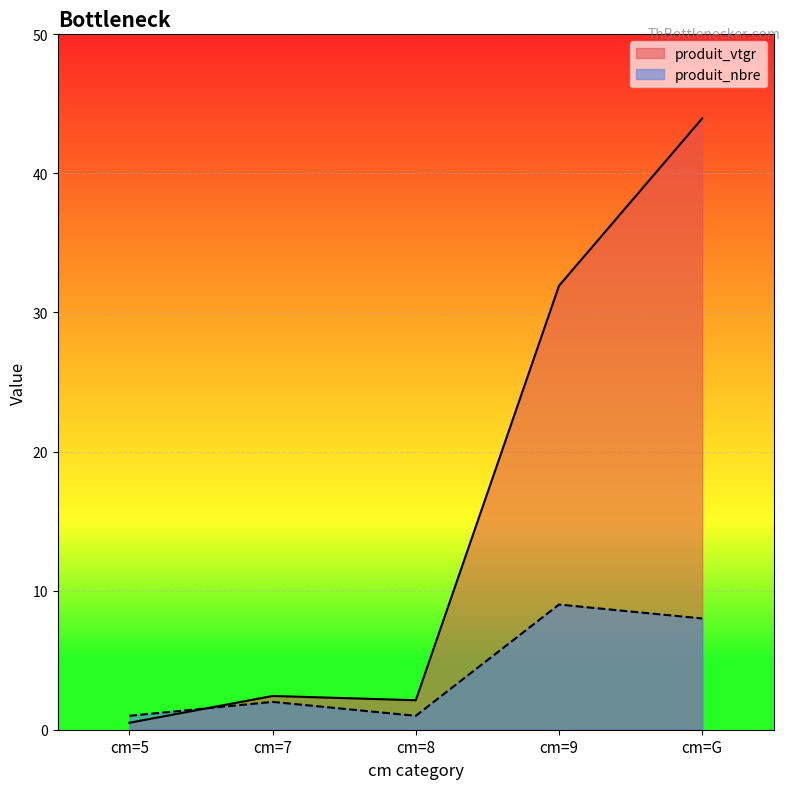

True or false: produit_nbre and produit_vtgr intersect in this chart.

True